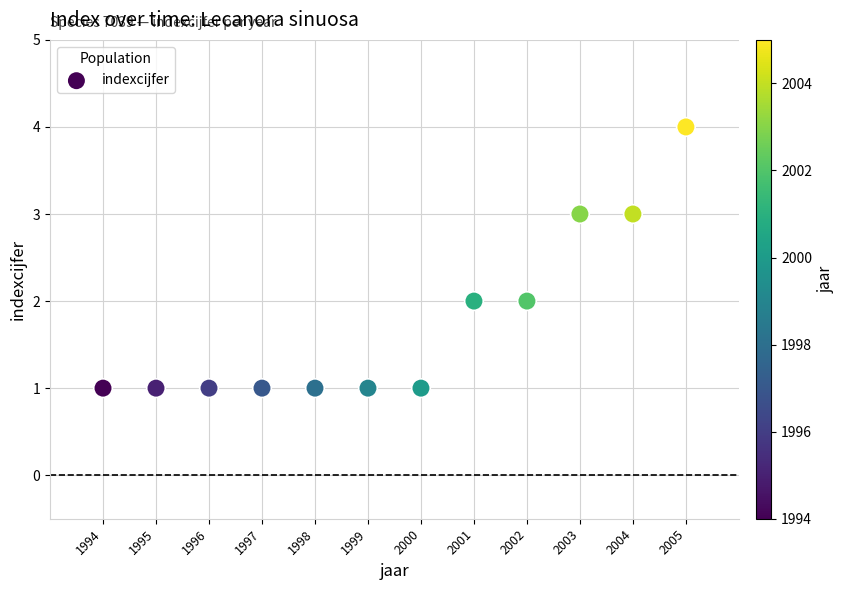

What is the range of Y values (max minus min)?

3